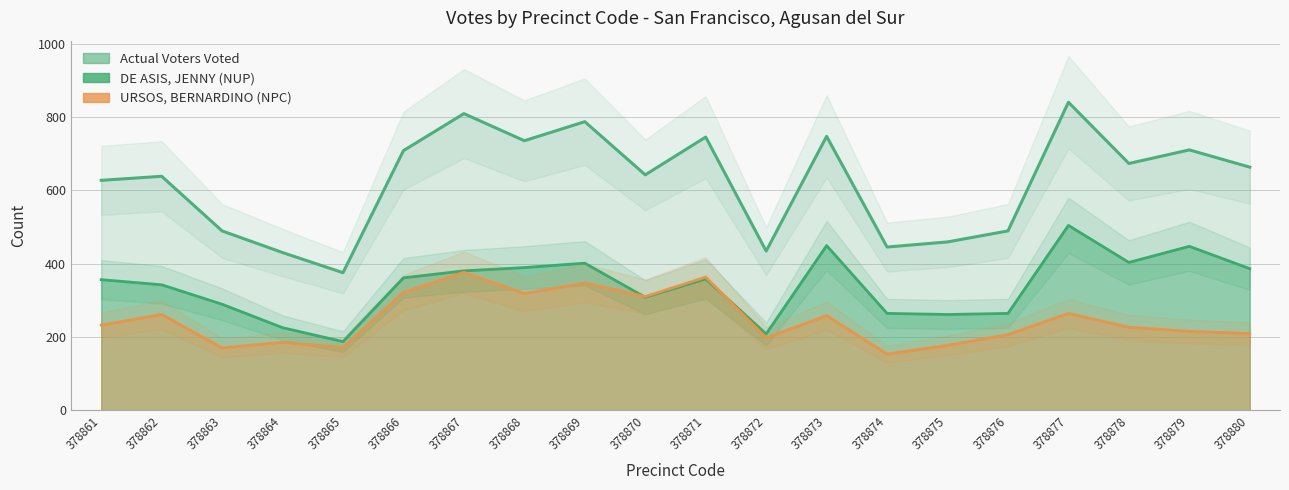

True or false: Actual Voters Voted and URSOS, BERNARDINO (NPC) intersect in this chart.

False